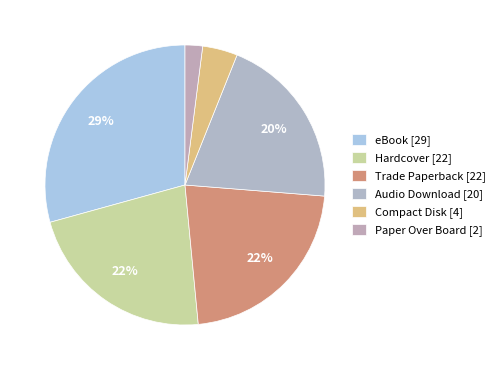

Is the sum of eBook and Paper Over Board greater than half?

No